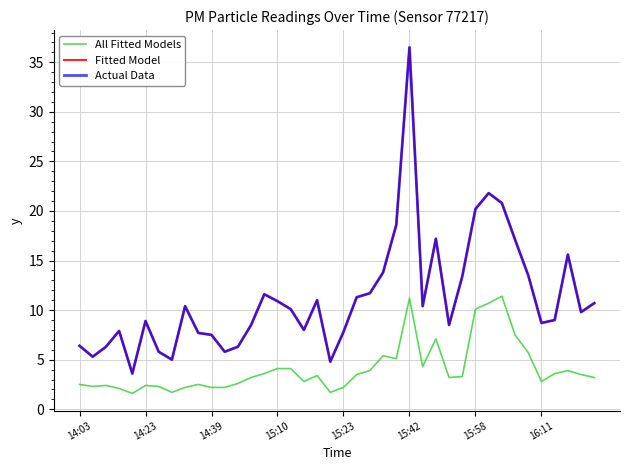

Does the chart have visible grid lines?

Yes